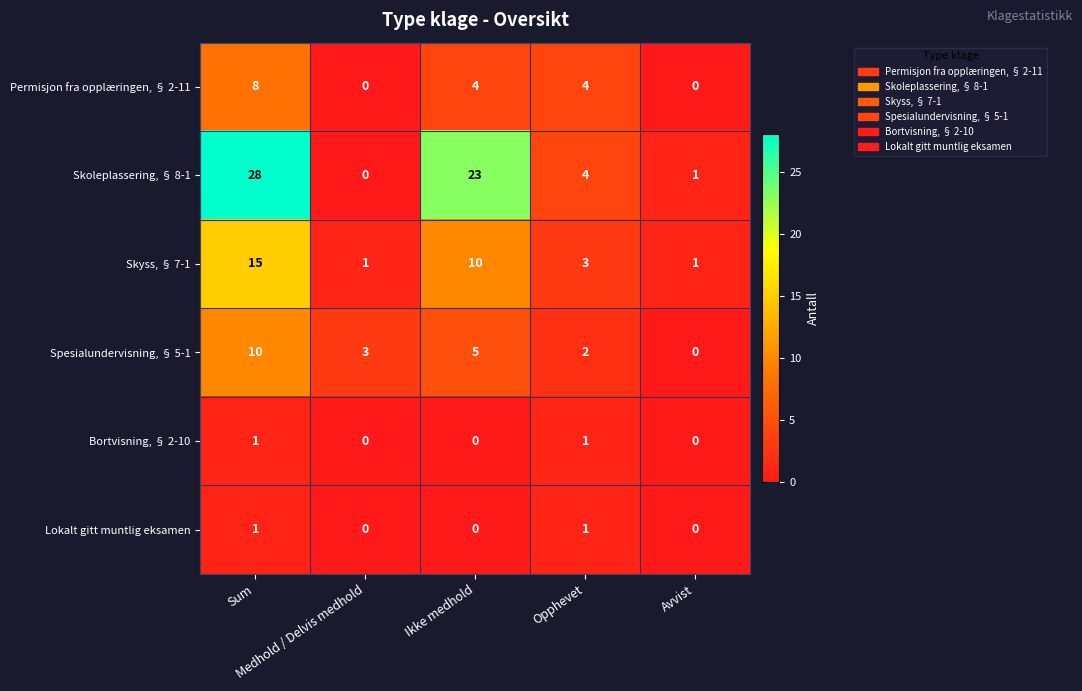

What is the maximum value shown in the chart?

28